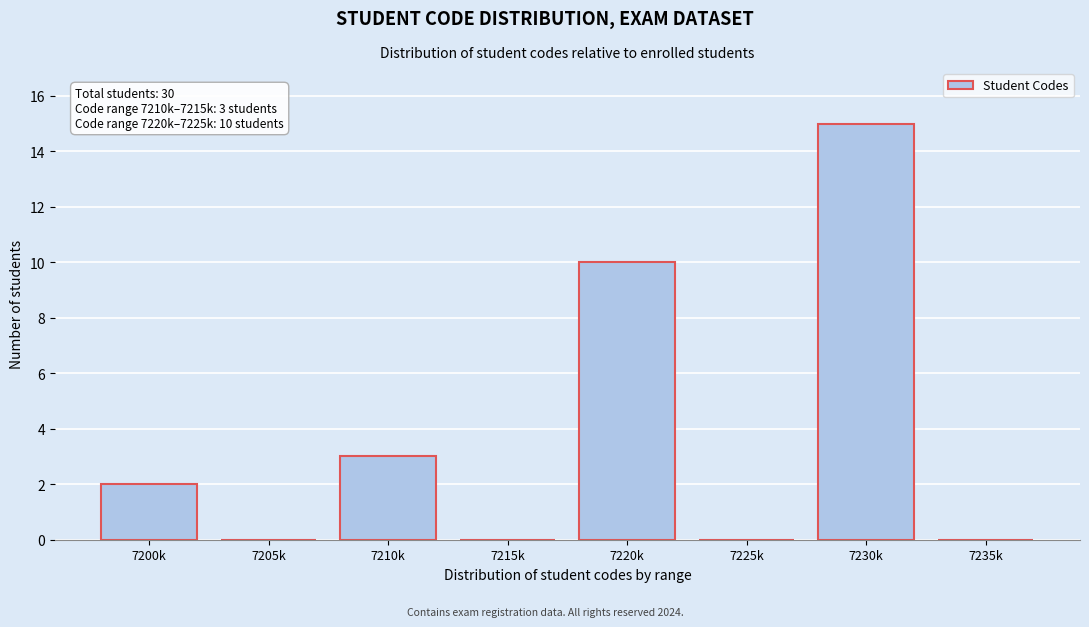

Reading left to right, transcribe all the data shown in this chart.

7200k=2	7205k=0	7210k=3	7215k=0	7220k=10	7225k=0	7230k=15	7235k=0